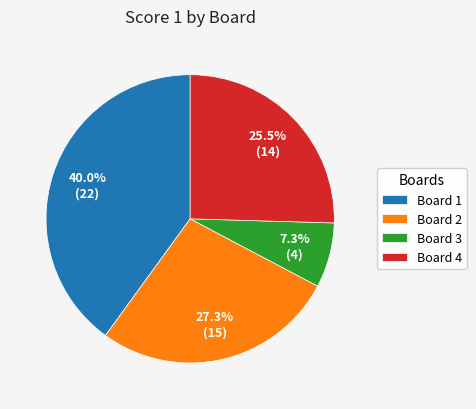

Is there any slice that represents more than half of the pie?

No